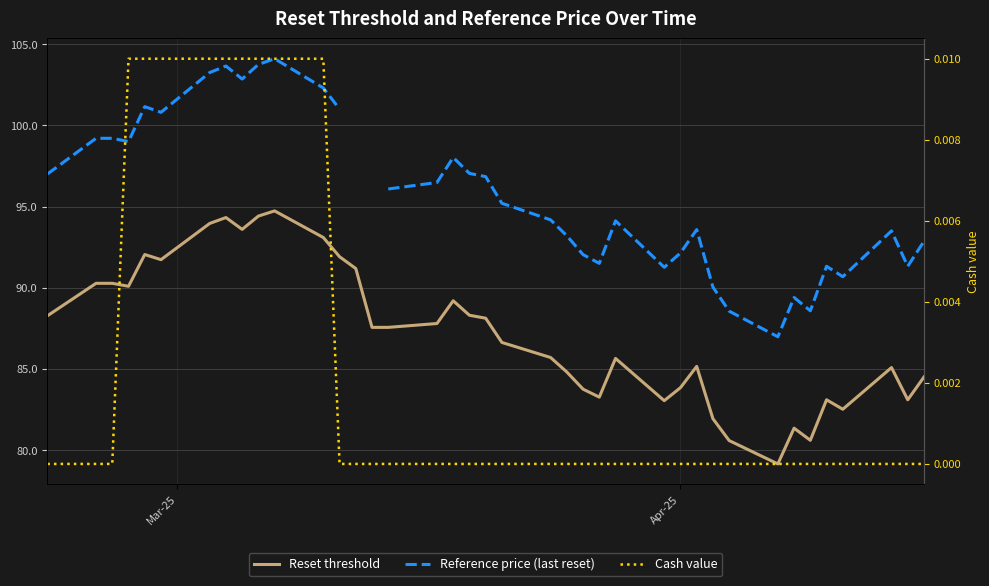

How many data points in Reset threshold are above 87?

20